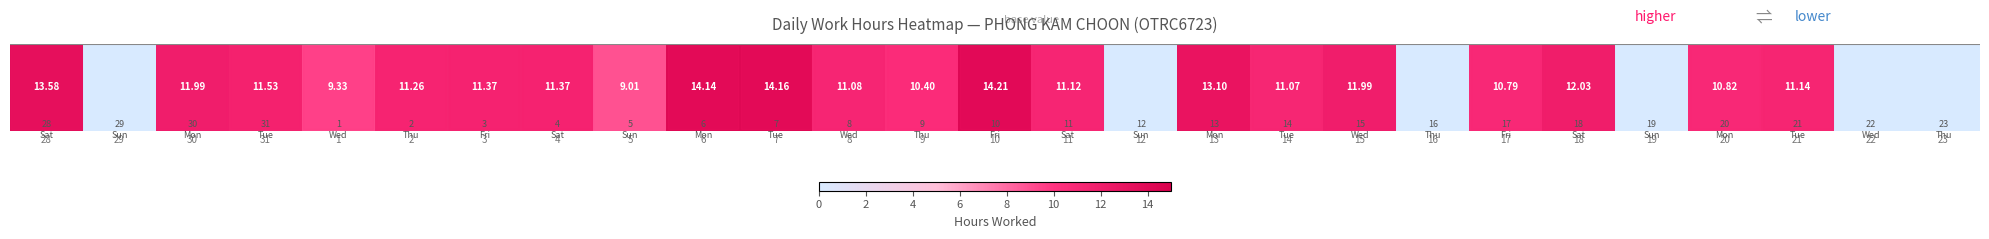

The chart shows a value of -8.1 at 23. True or false?

False